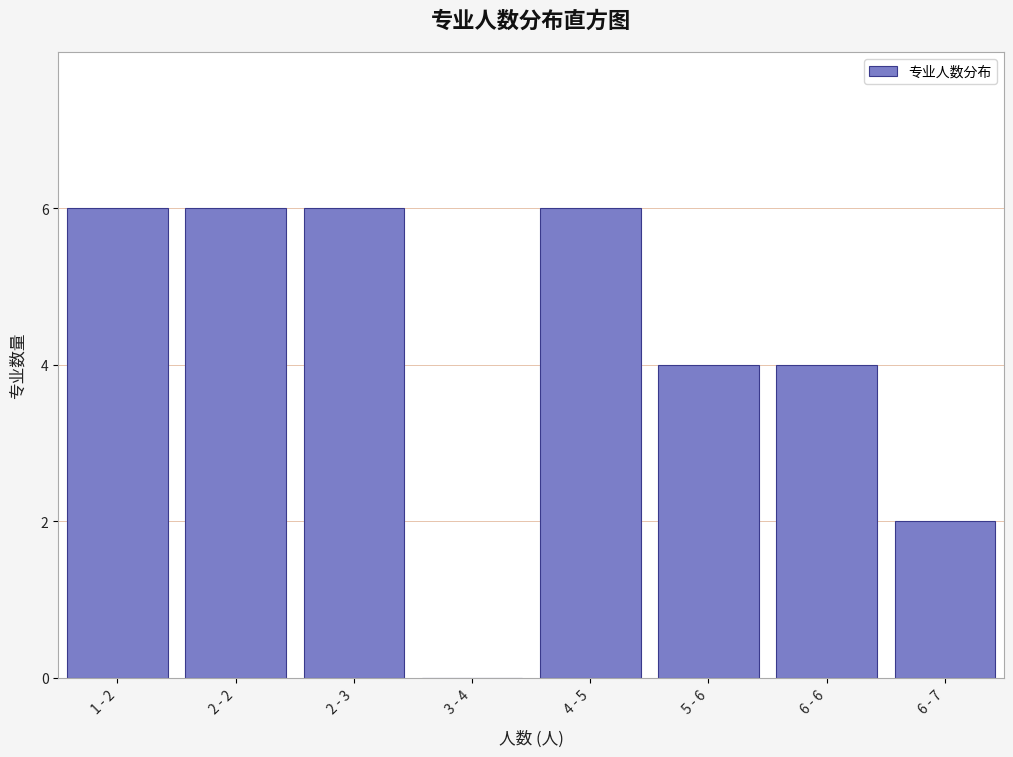

Reading left to right, what are all the values shown in this chart?

1 - 2=6	2 - 2=6	2 - 3=6	3 - 4=0	4 - 5=6	5 - 6=4	6 - 6=4	6 - 7=2